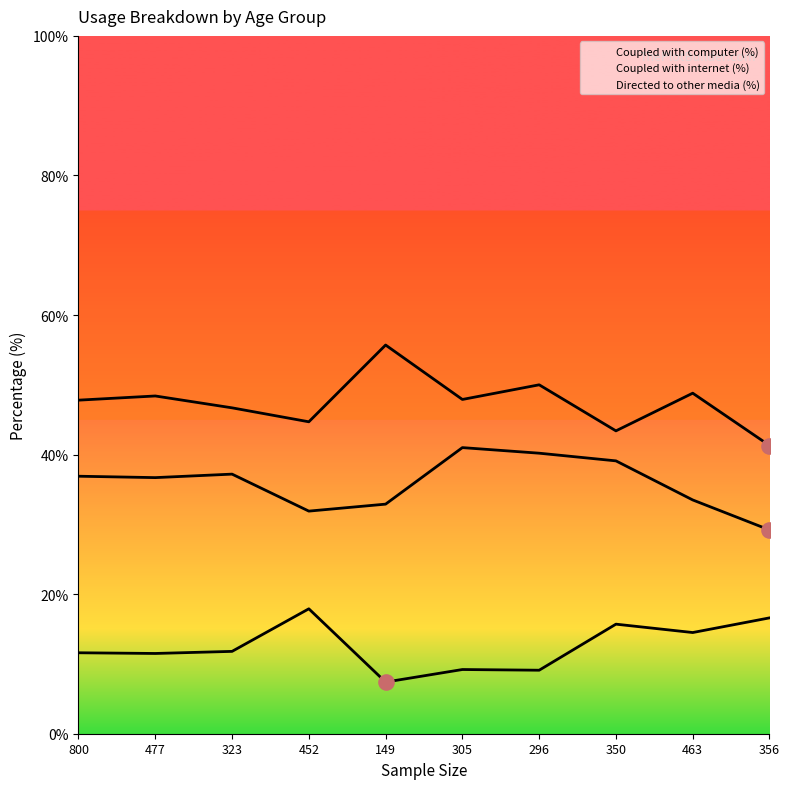

What are all the series names shown in the legend?

Coupled with computer (%), Coupled with internet (%), Directed to other media (%)